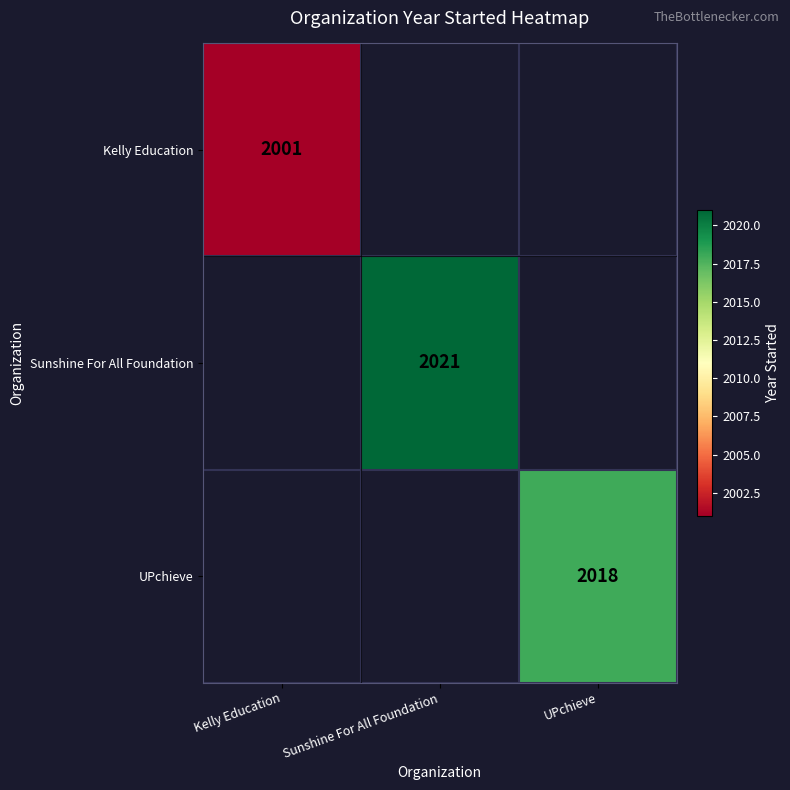

At how many categories does at least one series exceed 1022?

3